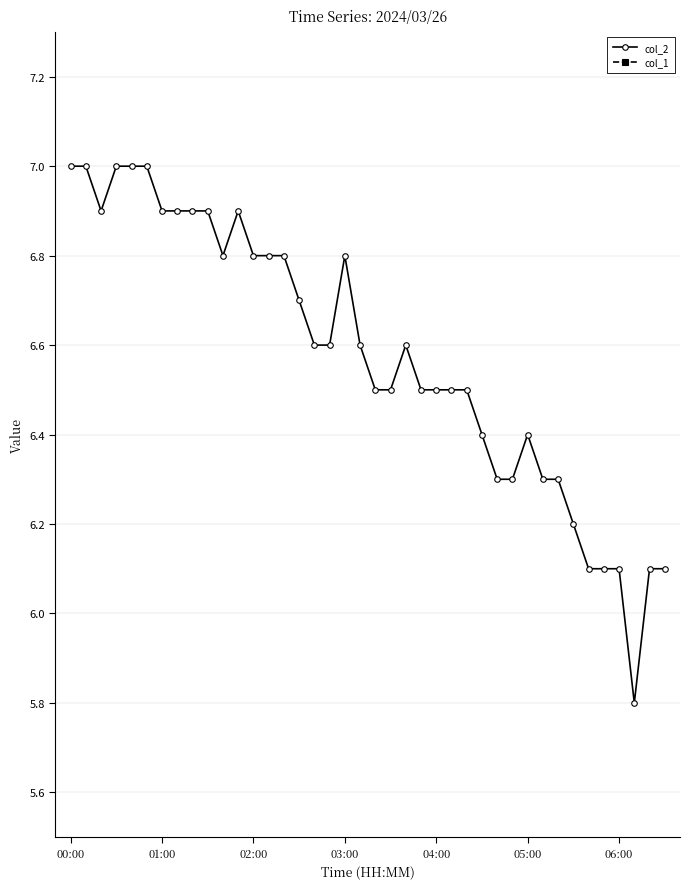

At which label does col_2 first exceed 6?

00:00